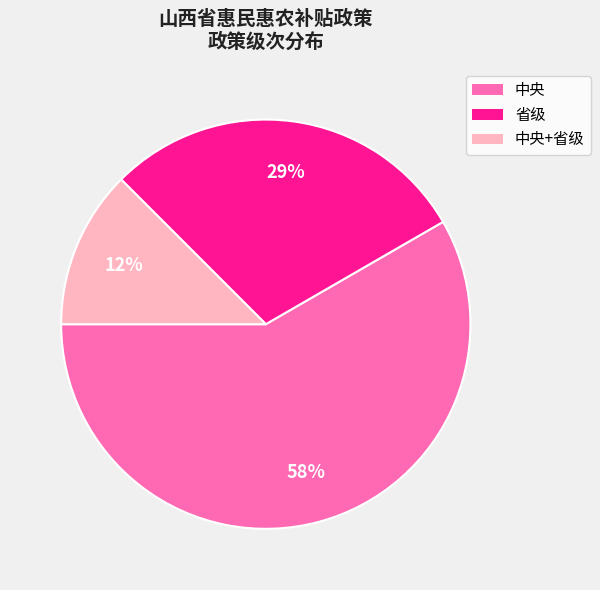

To the nearest percent, what percentage of the pie is 省级?

29%